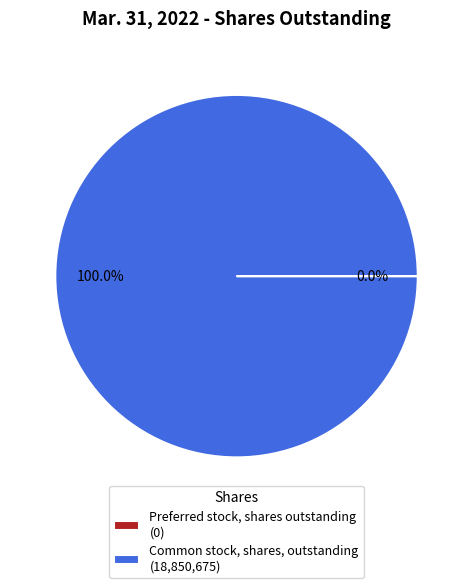

What percentage is the Common stock, shares, outstanding slice, to the nearest percent?

100%